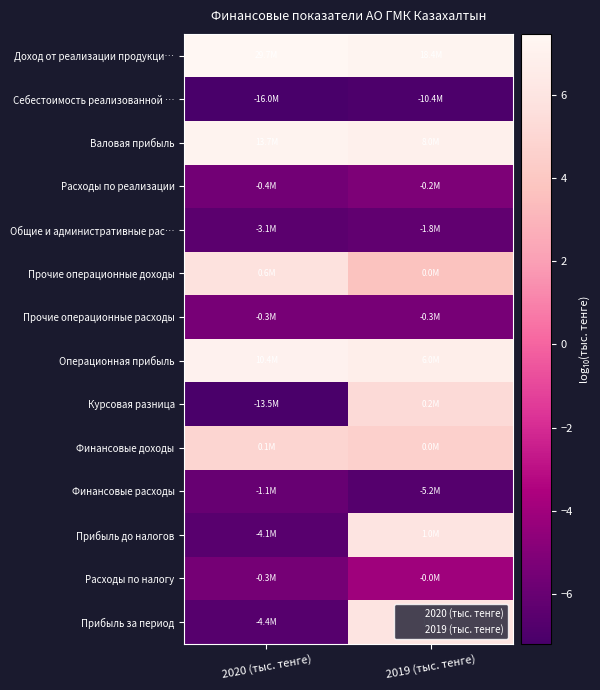

Rank the series by their maximum value, from highest to lowest.

Доход от реализации продукци…, Валовая прибыль, Операционная прибыль, Прибыль до налогов, Прибыль за период, Прочие операционные доходы, Курсовая разница, Финансовые доходы, Расходы по налогу, Расходы по реализации, Прочие операционные расходы, Финансовые расходы, Общие и административные рас…, Себестоимость реализованной …